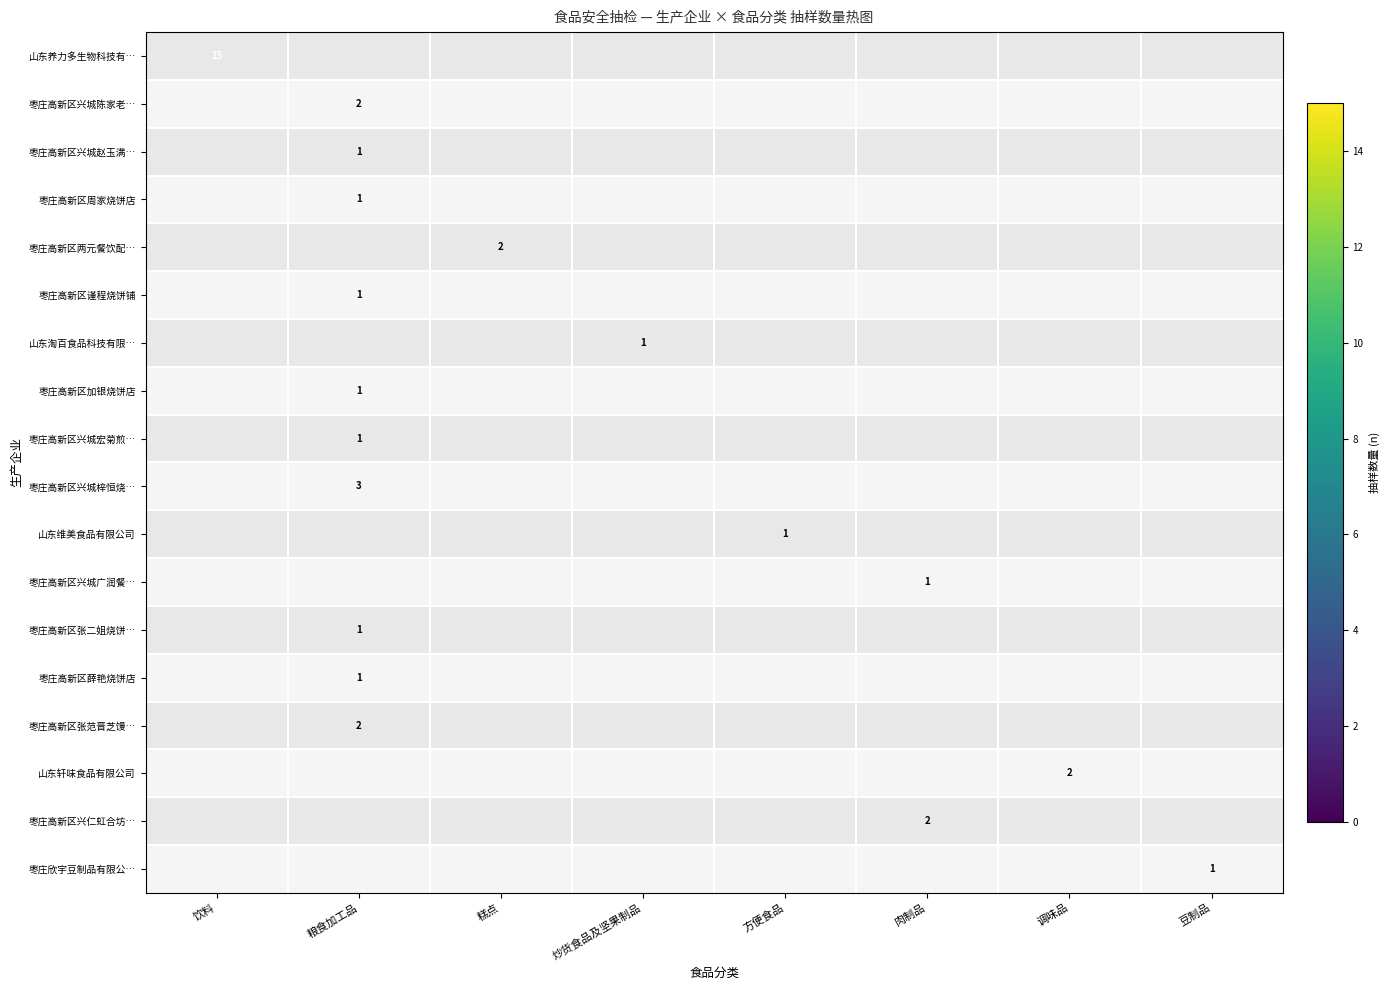

What is the spread (max minus min) of values at 豆制品?

1